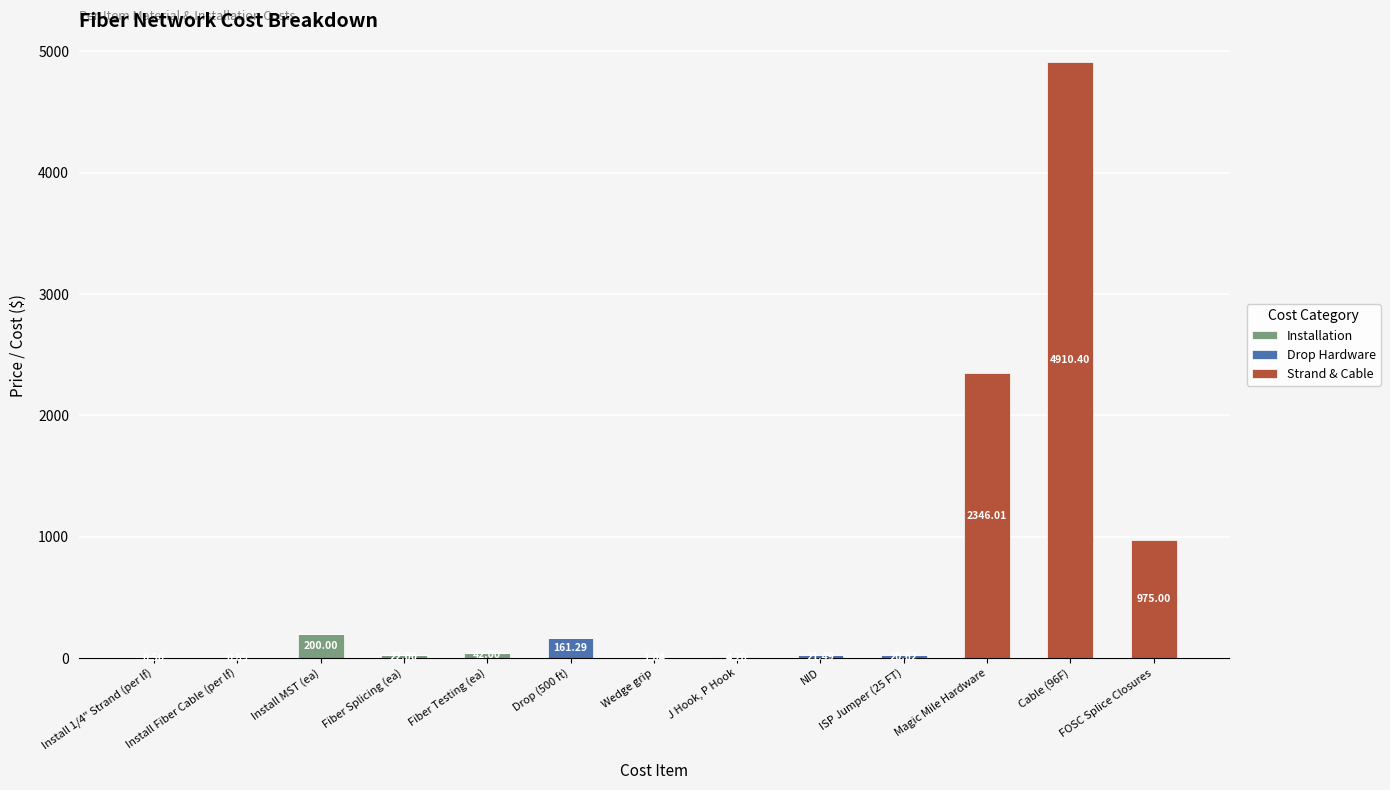

What is the difference between the Installation values at Install 1/4" Strand (per lf) and Wedge grip?

0.5